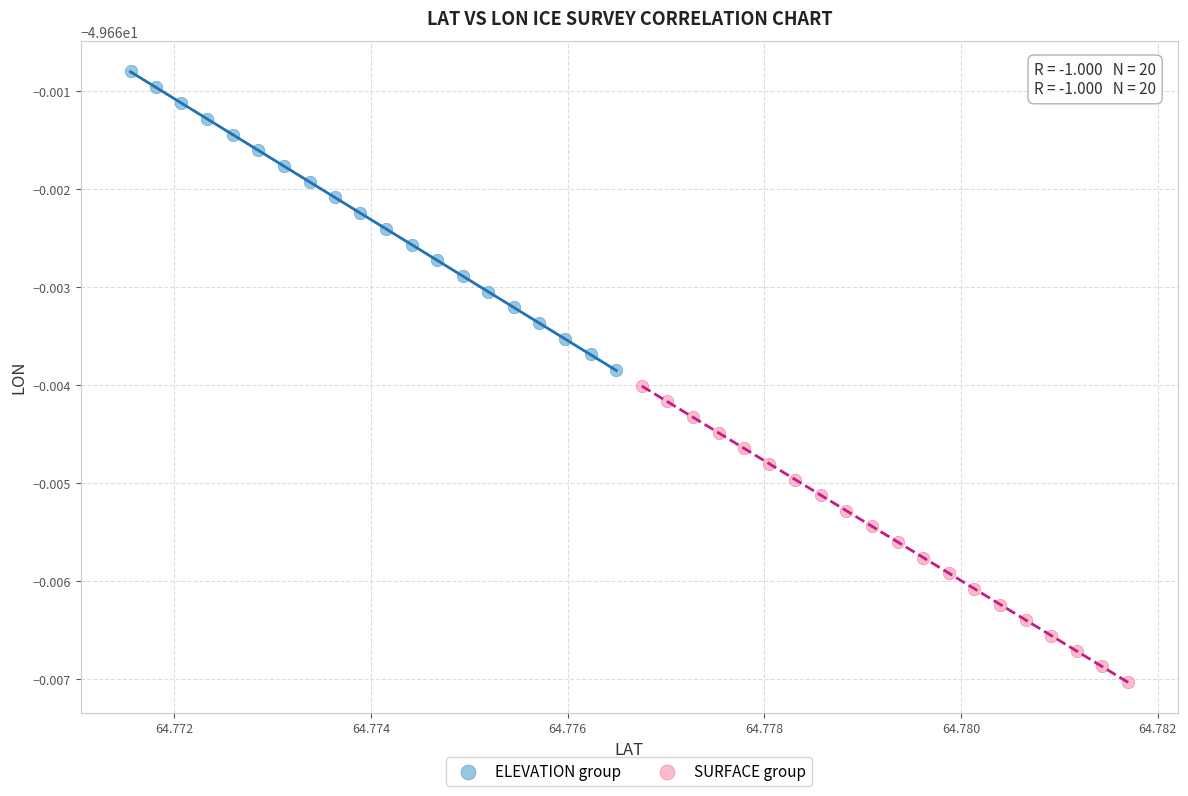

Which series contains the lowest Y value?

SURFACE group